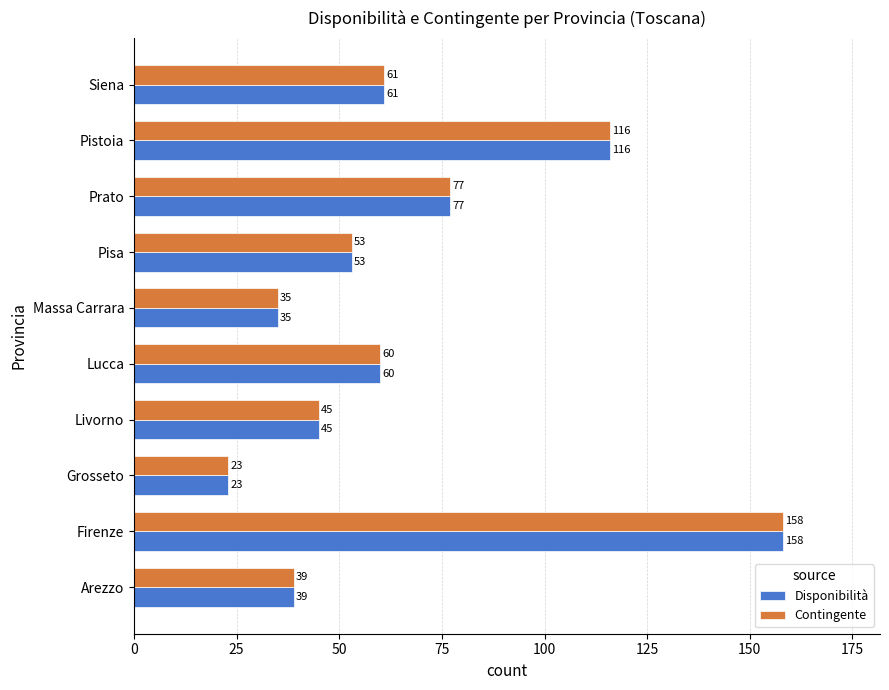

What are all the series names shown in the legend?

Disponibilità, Contingente